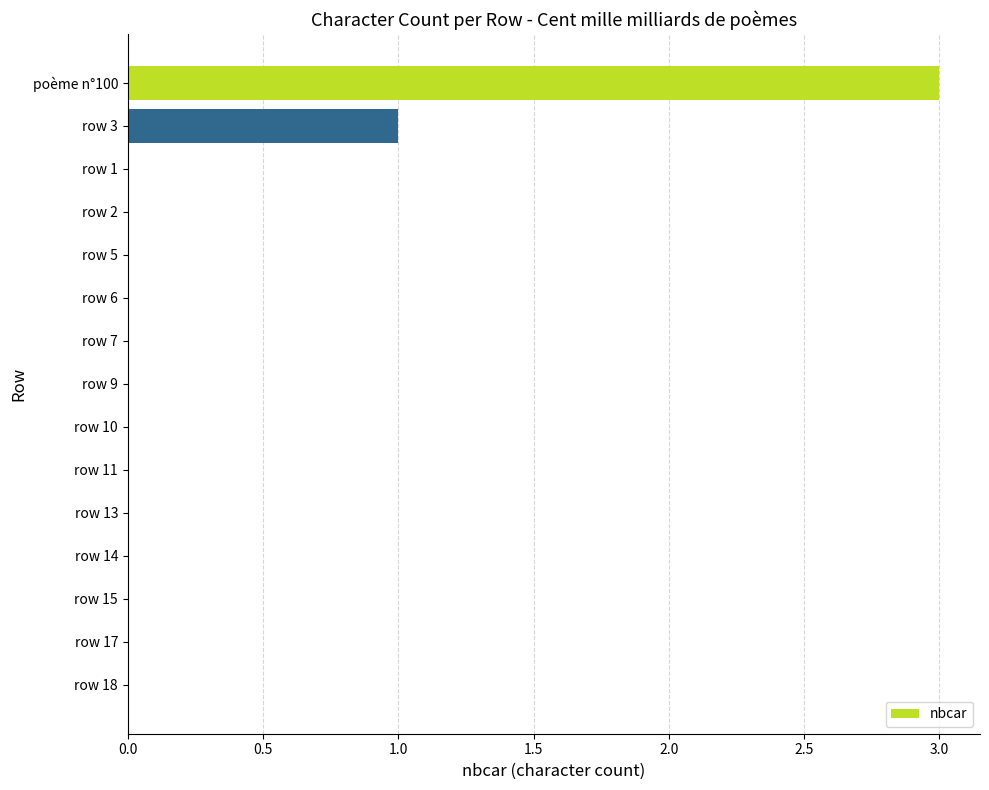

Is it true that the value at row 6 is 2?

False